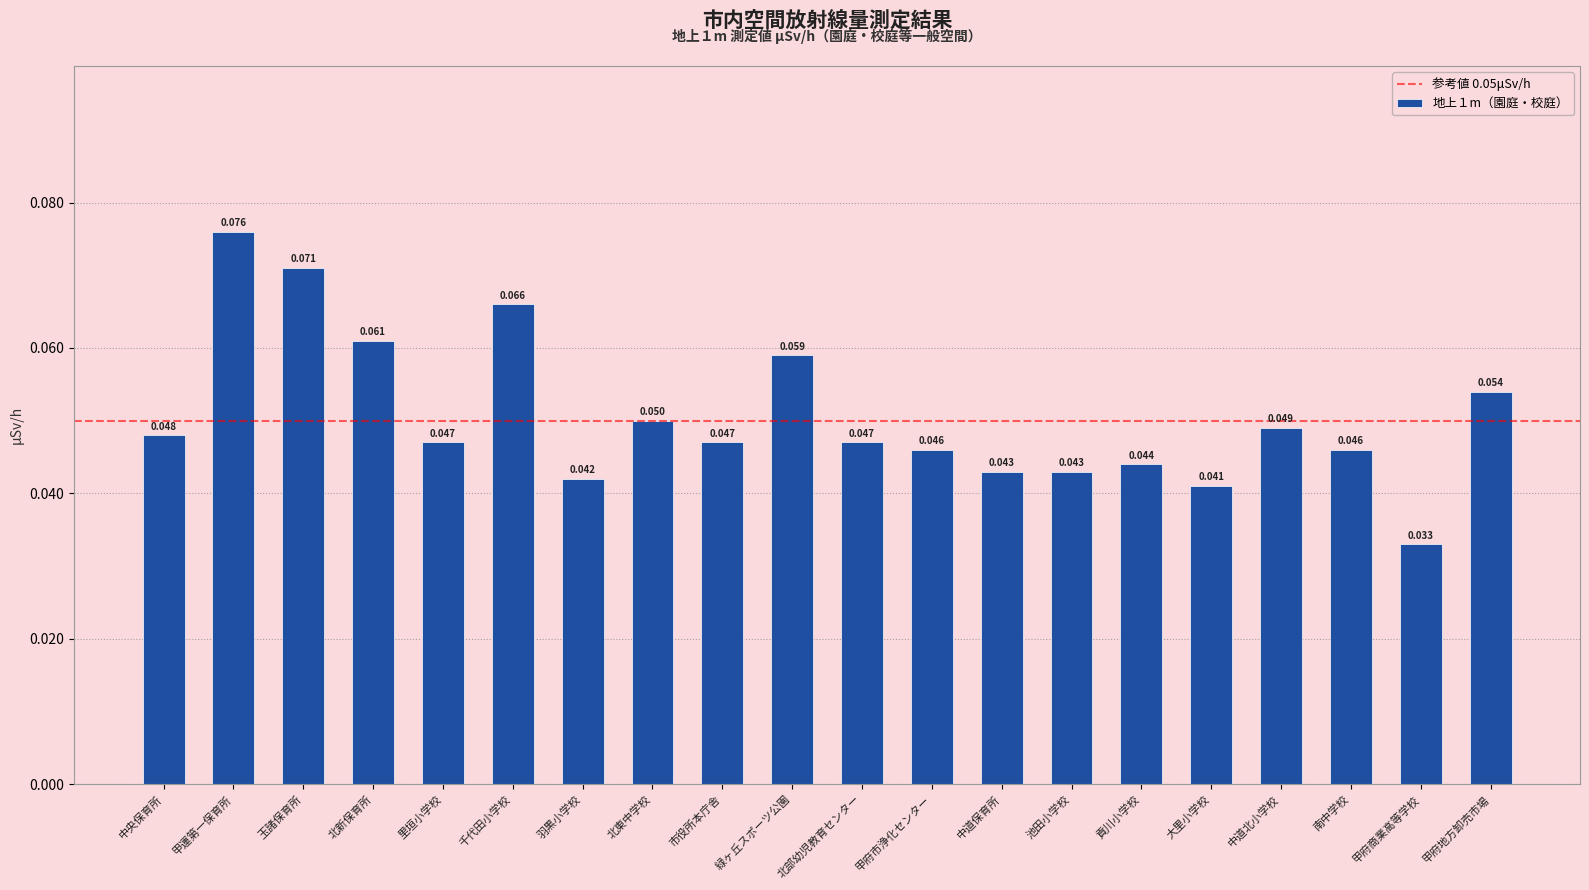

What is the label of the 19th bar from the right?

甲運第一保育所